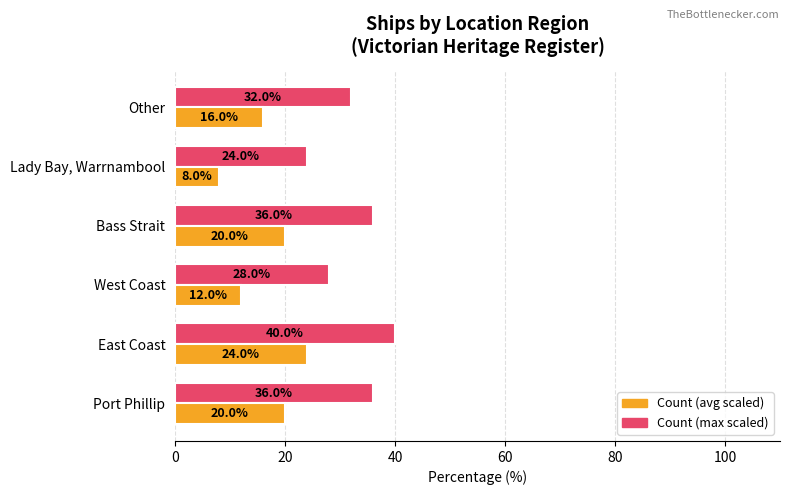

What is the smallest value displayed?

8